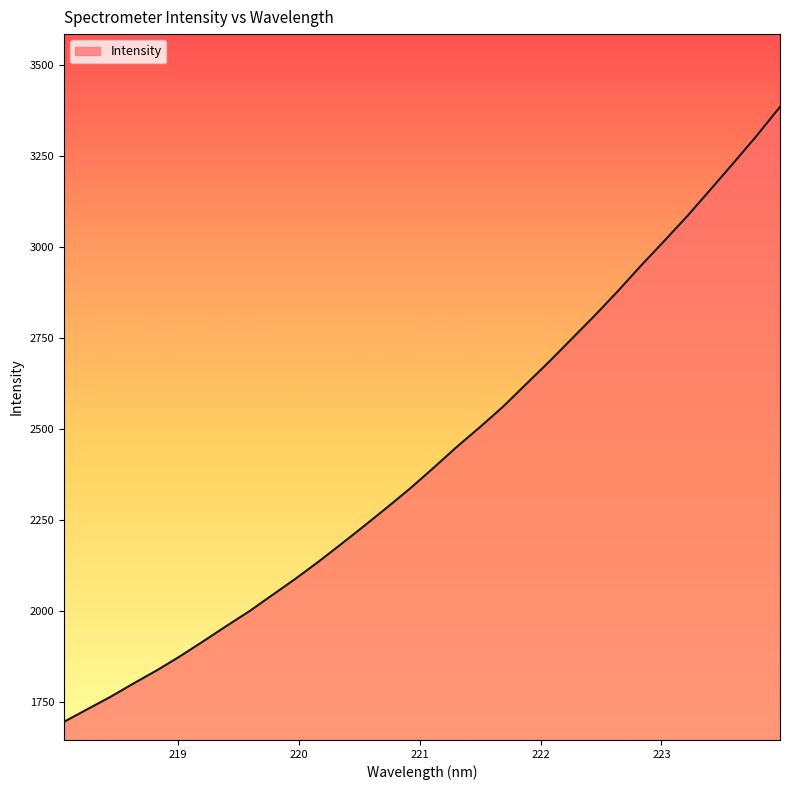

What is the sum of all values?

77691.7